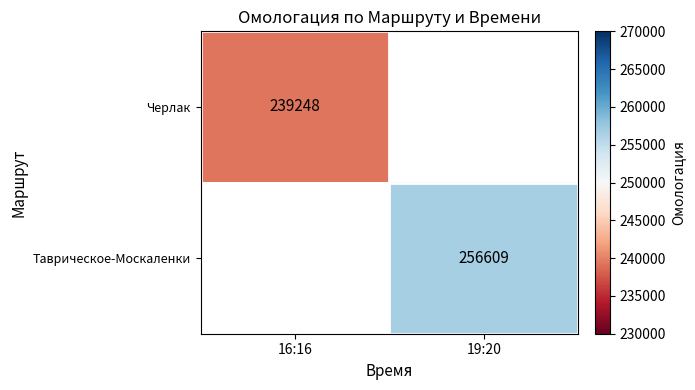

Which label corresponds to the smallest value in the chart?

16:16